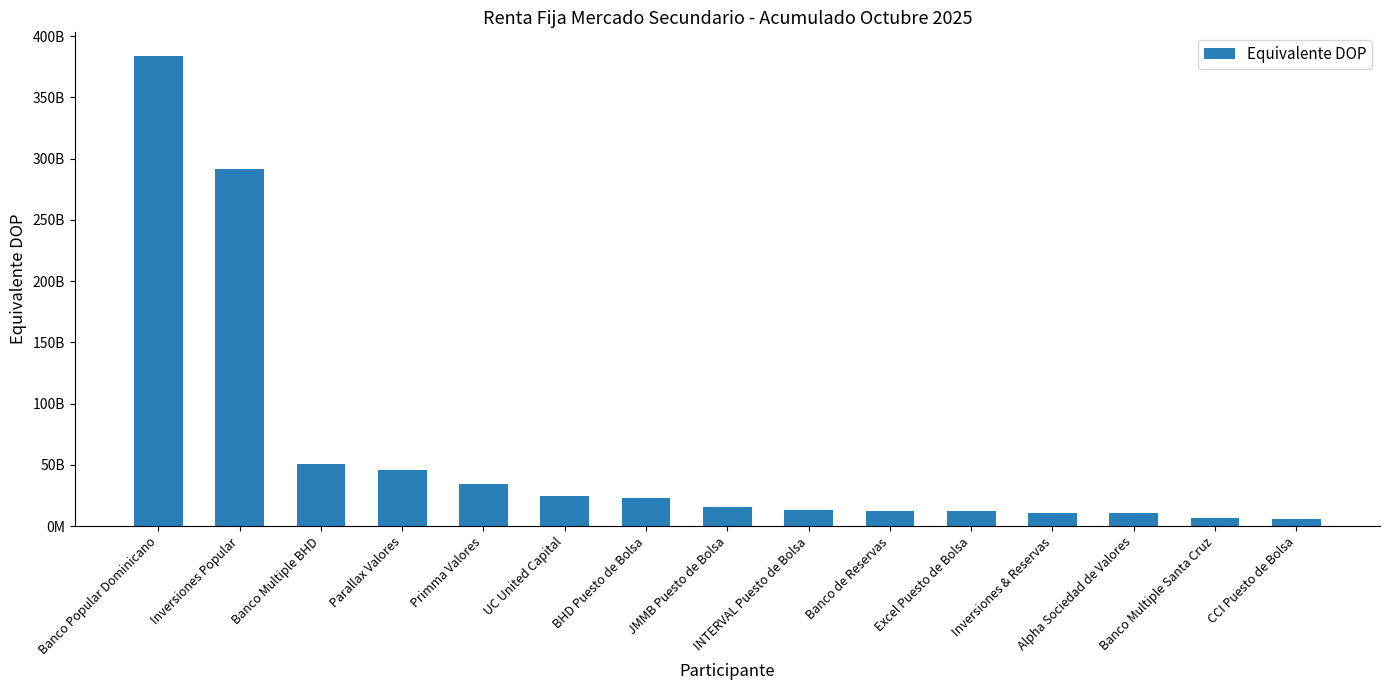

Which has a higher value, Alpha Sociedad de Valores or Parallax Valores?

Parallax Valores